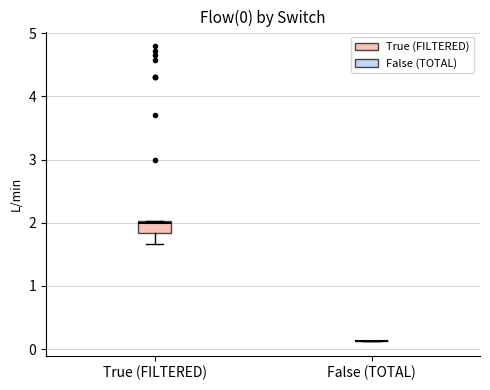

Comparing the boxes themselves (not the whiskers), which one is the tallest?

True (FILTERED)